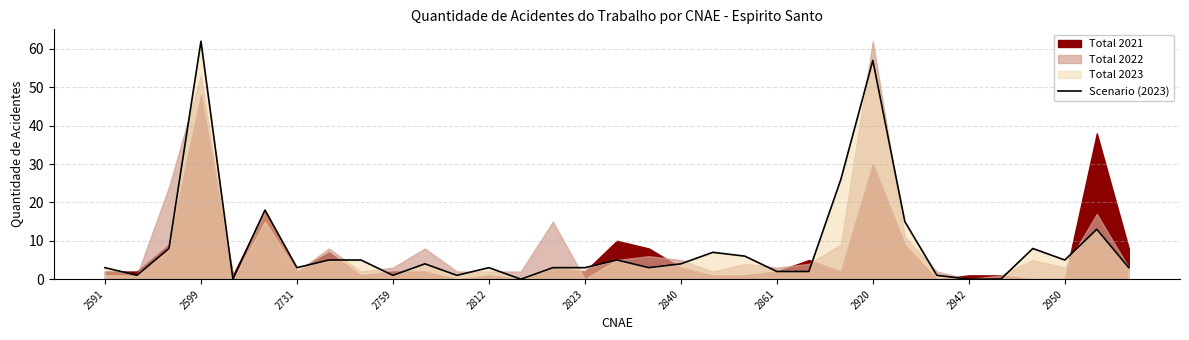

What is the greatest value displayed?

62